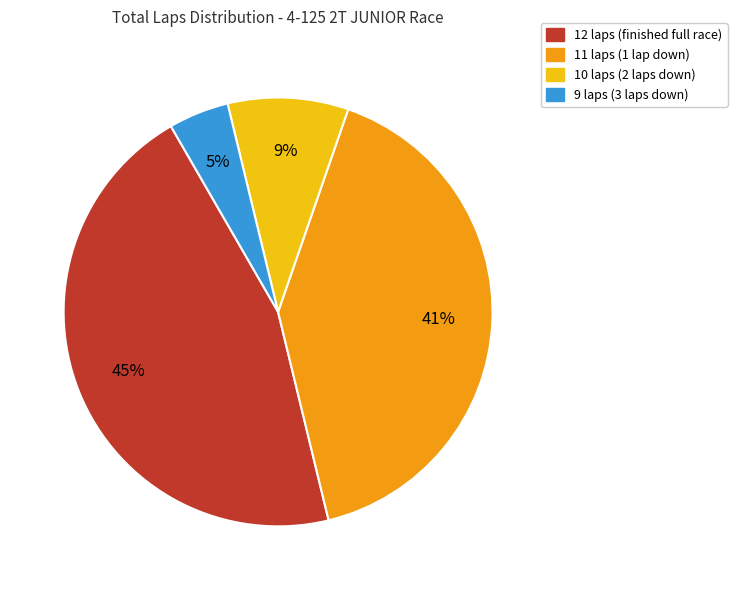

To the nearest percent, what is the average slice percentage?

25%